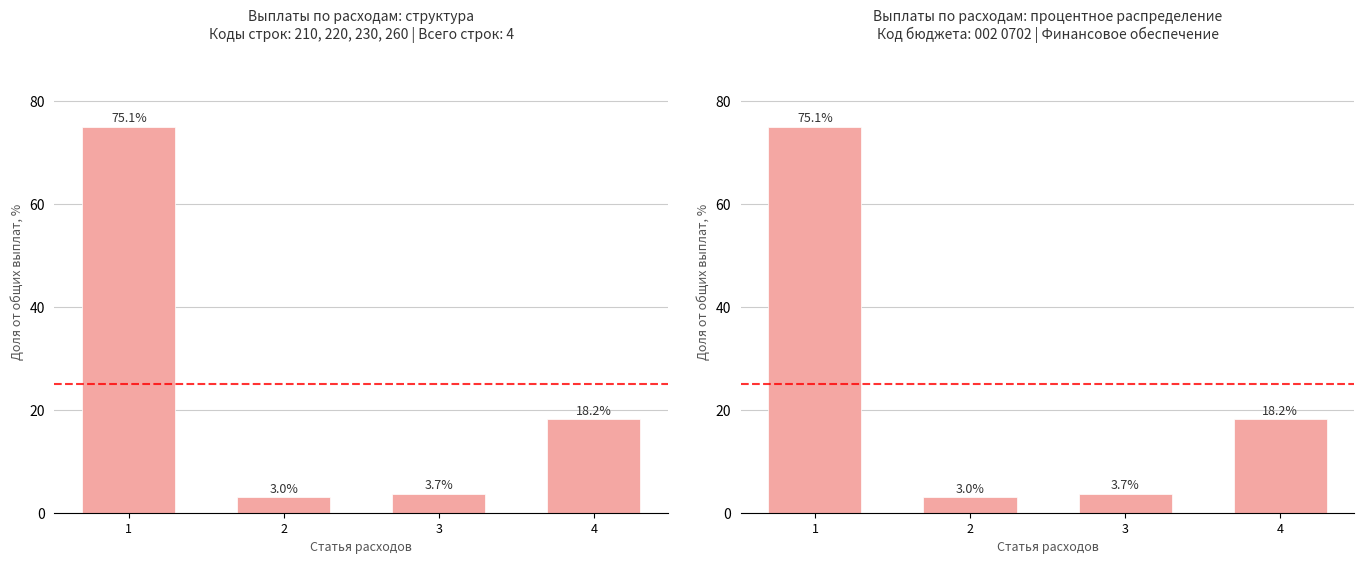

Reading left to right, transcribe all the data shown in this chart.

1=75.1	2=3.0	3=3.7	4=18.2